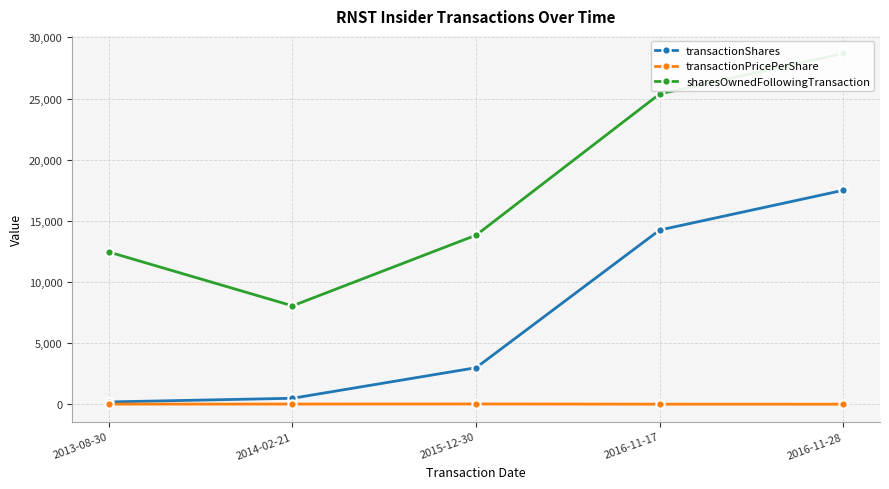

True or false: sharesOwnedFollowingTransaction and transactionShares intersect in this chart.

False